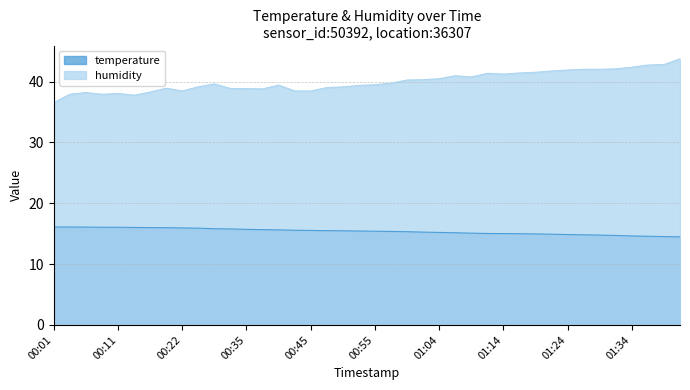

Where does the humidity series first go above 39?

00:24